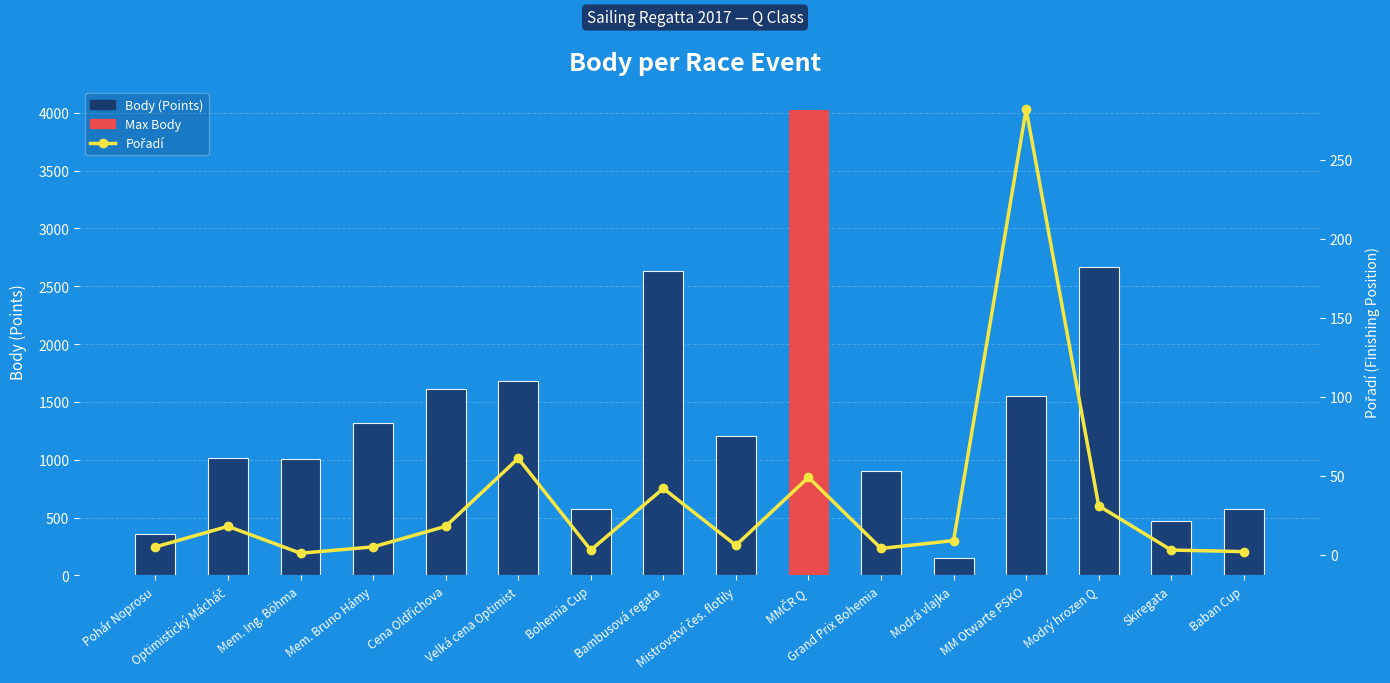

How many values in the Body series exceed 1203?

7